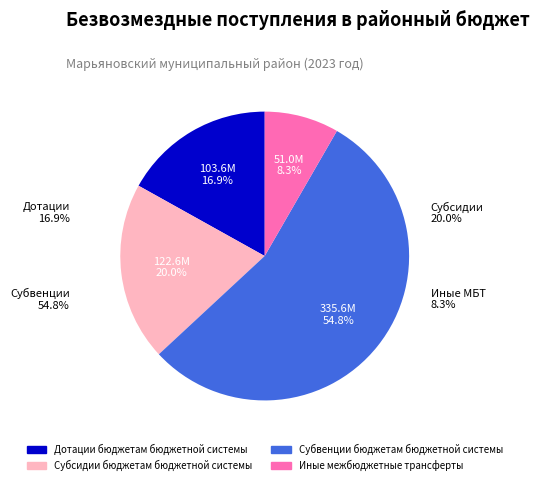

How many slices are in this pie chart?

4